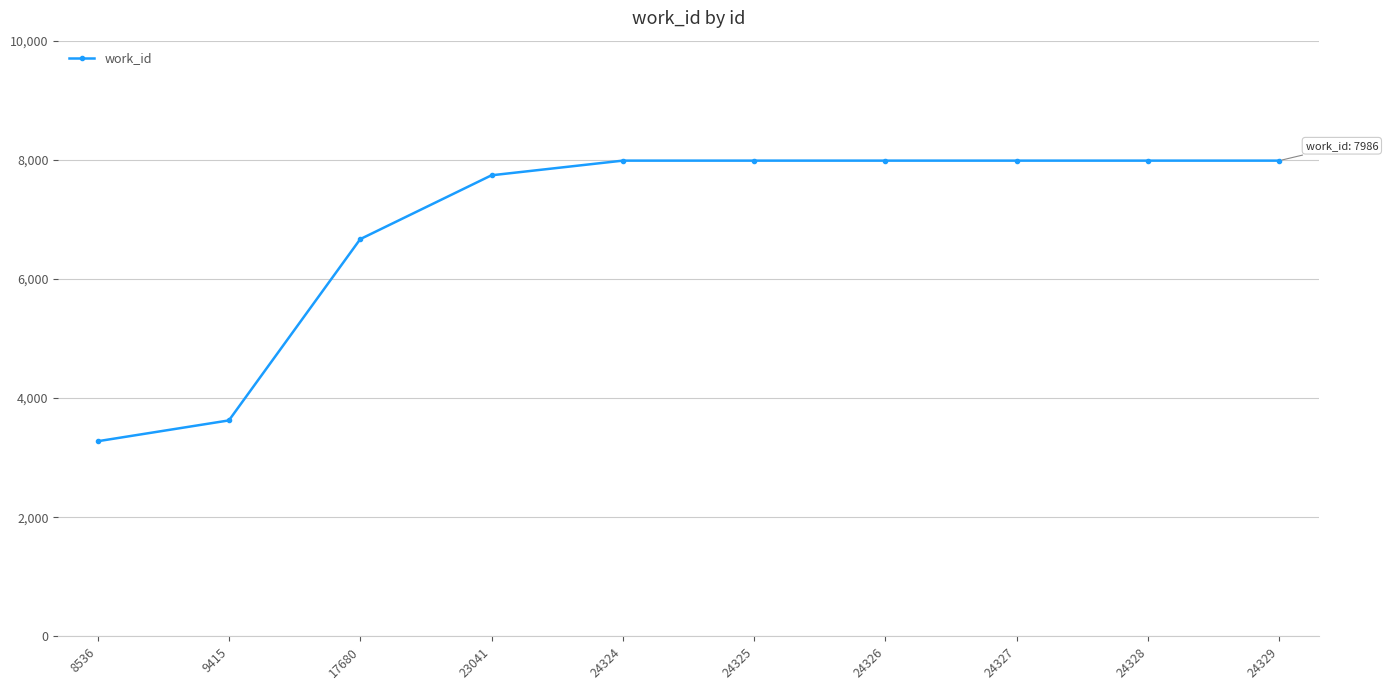

How many lines are shown in the chart?

1